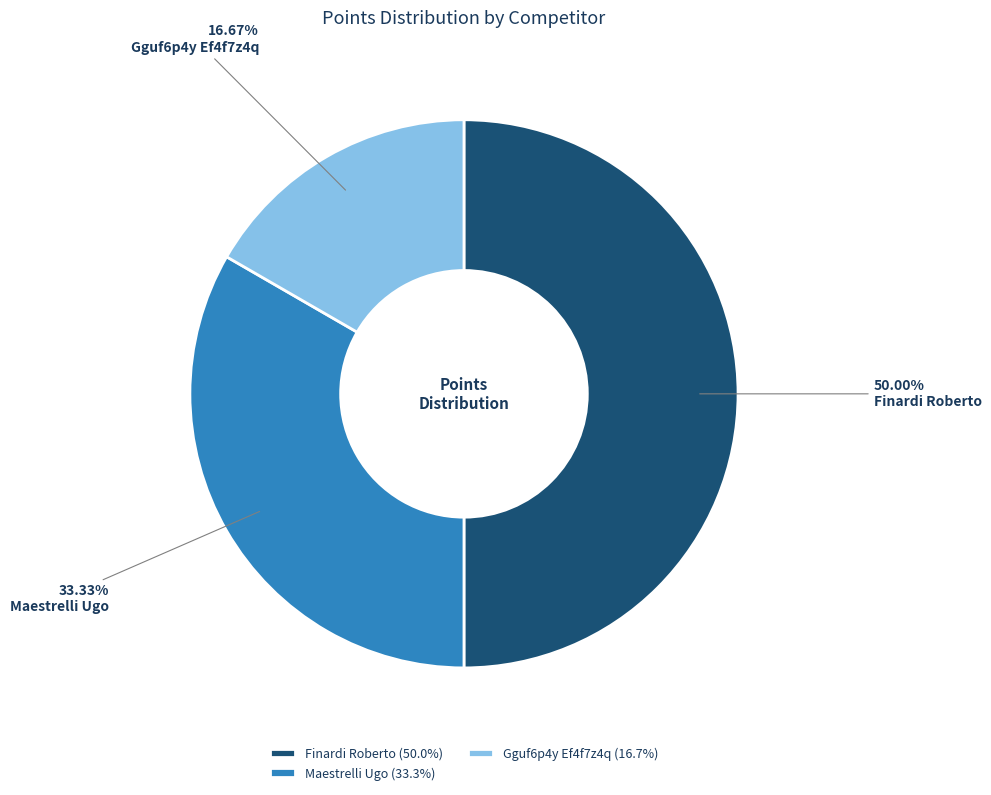

Which slice is the smallest?

Gguf6p4y Ef4f7z4q (16.7%)